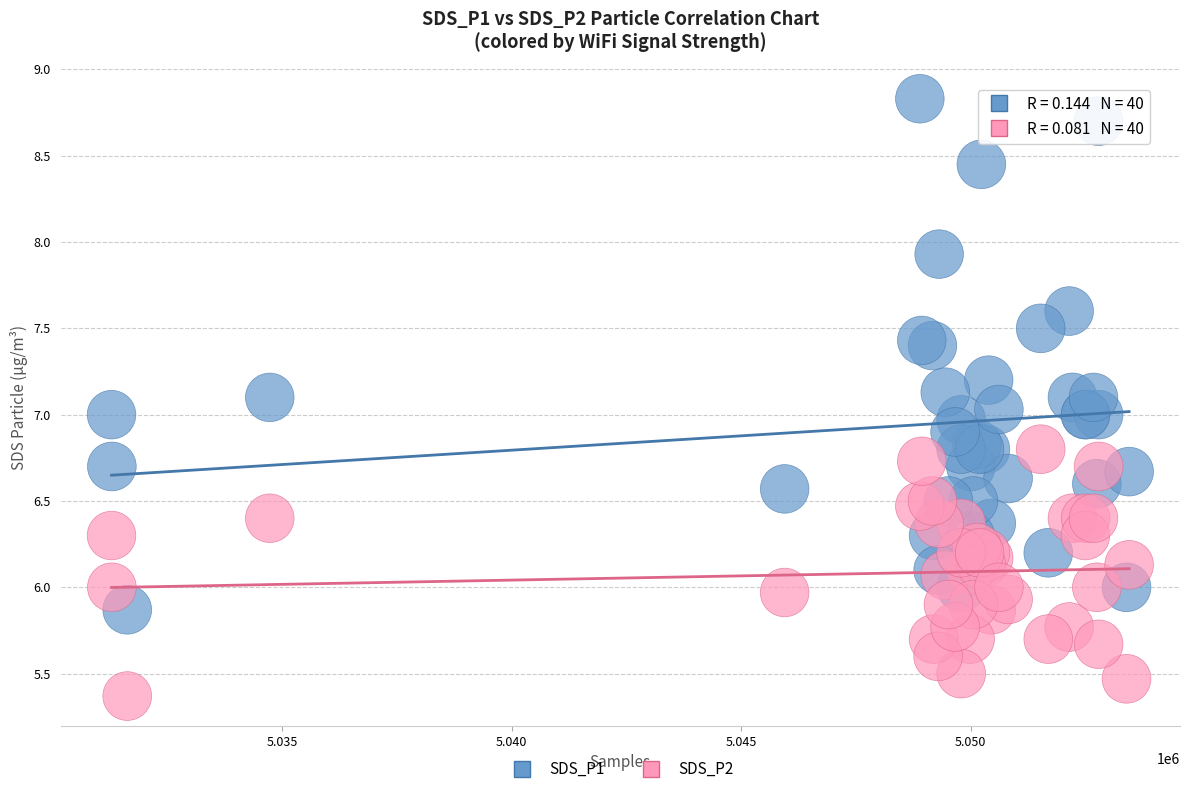

Which series reaches the maximum Y coordinate?

SDS_P1